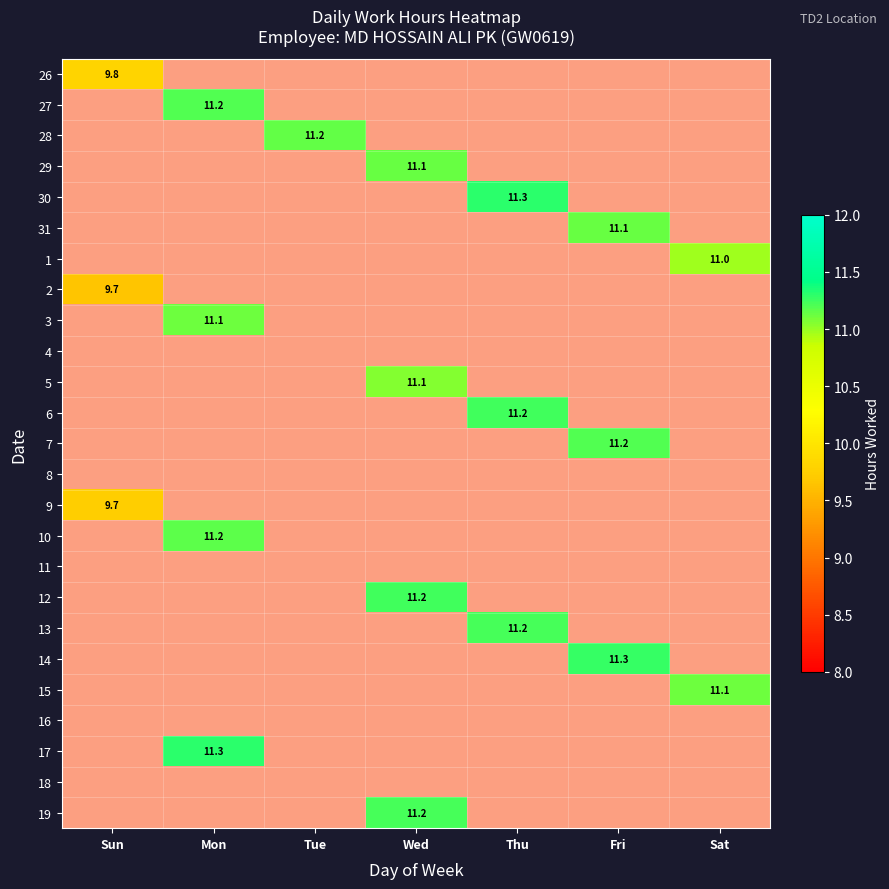

Is the value of 14 at Sun greater than the value of 7 at Wed?

No